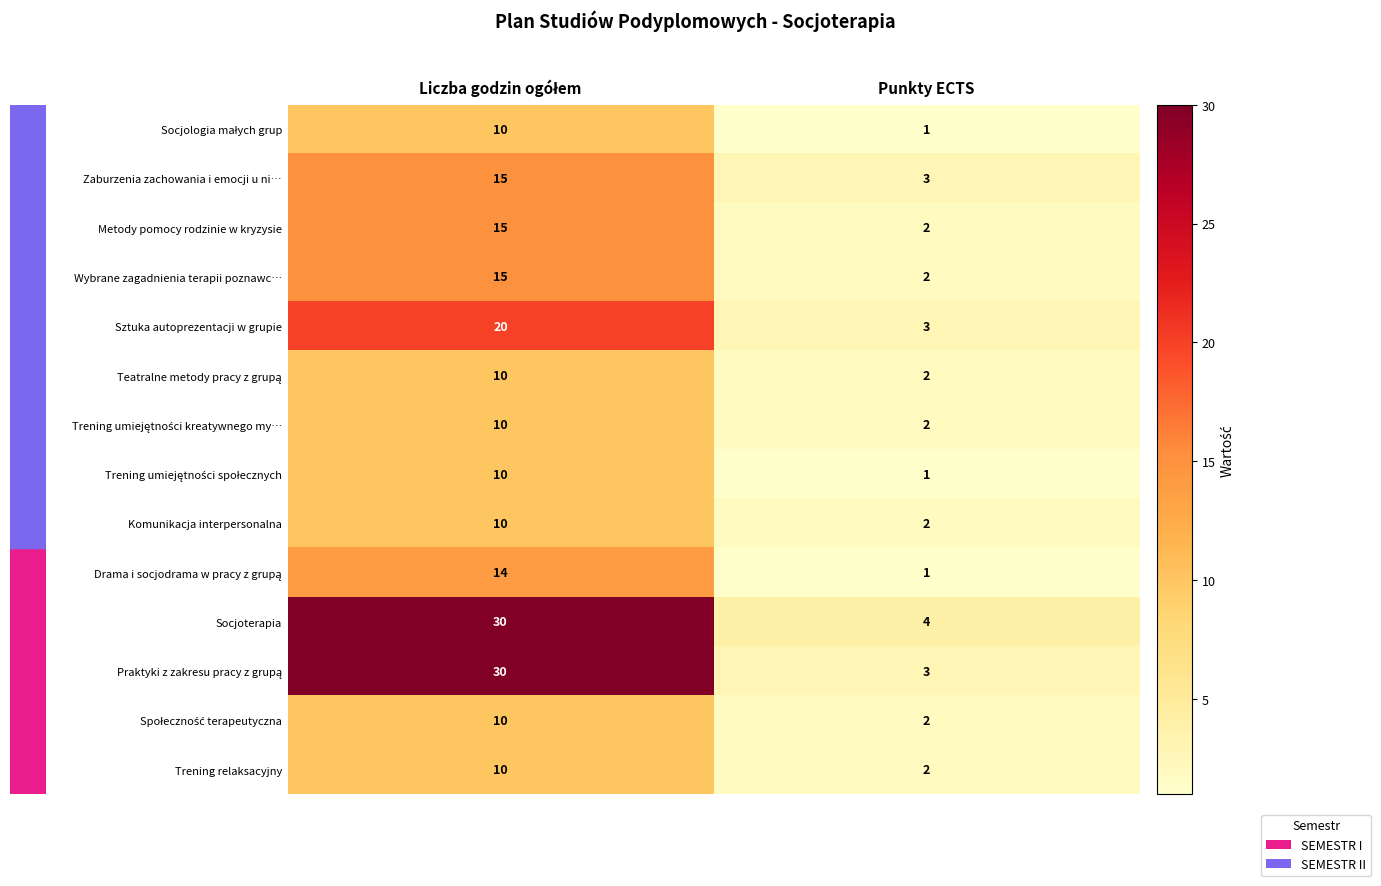

What is the difference between the maximum and minimum values in the Metody pomocy rodzinie w kryzysie series?

13